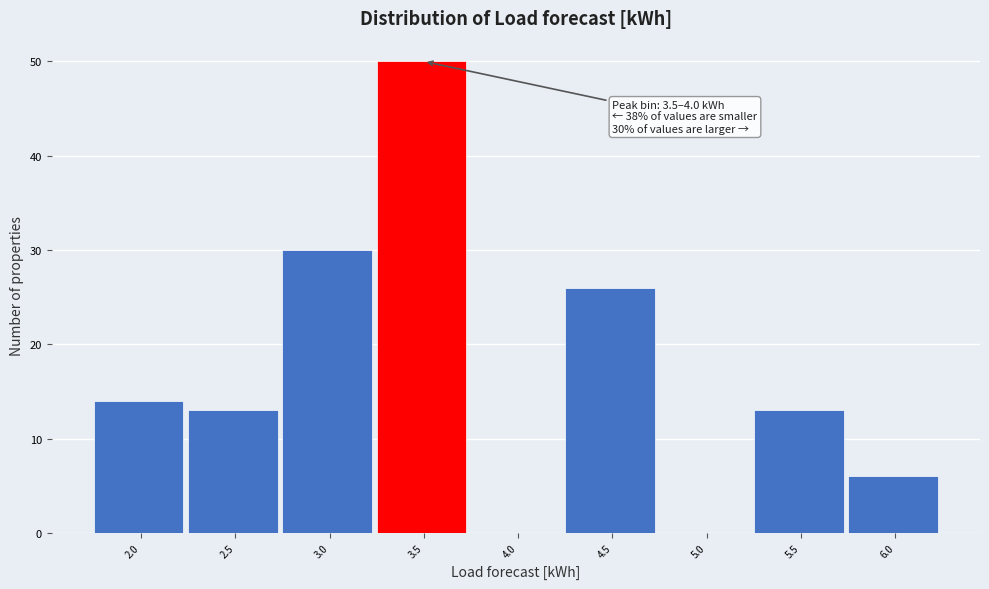

Reading left to right, transcribe all the data shown in this chart.

2.0=14	2.5=13	3.0=30	3.5=50	4.0=0	4.5=26	5.0=0	5.5=13	6.0=6